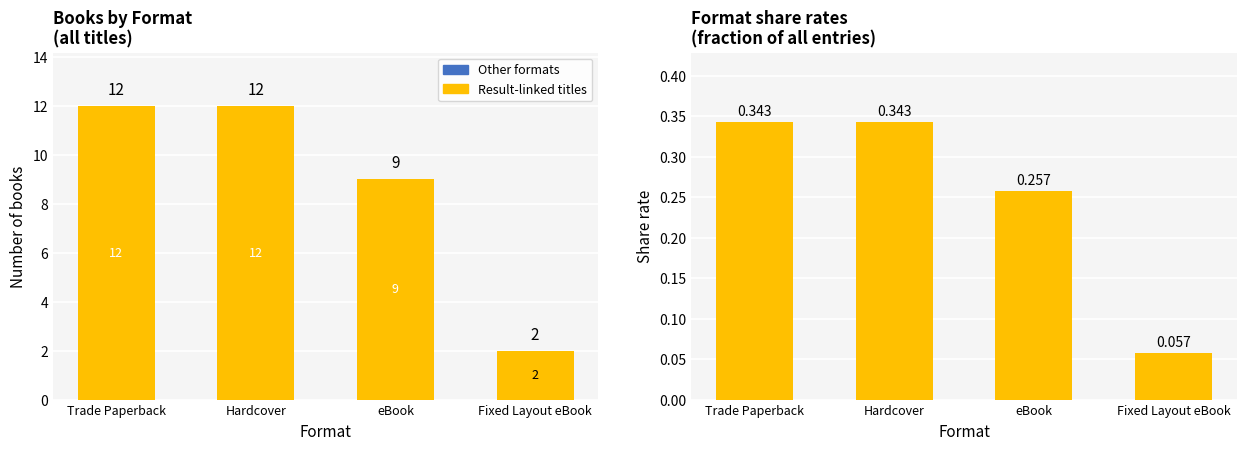

At which category is the sum across all series the highest?

Trade Paperback